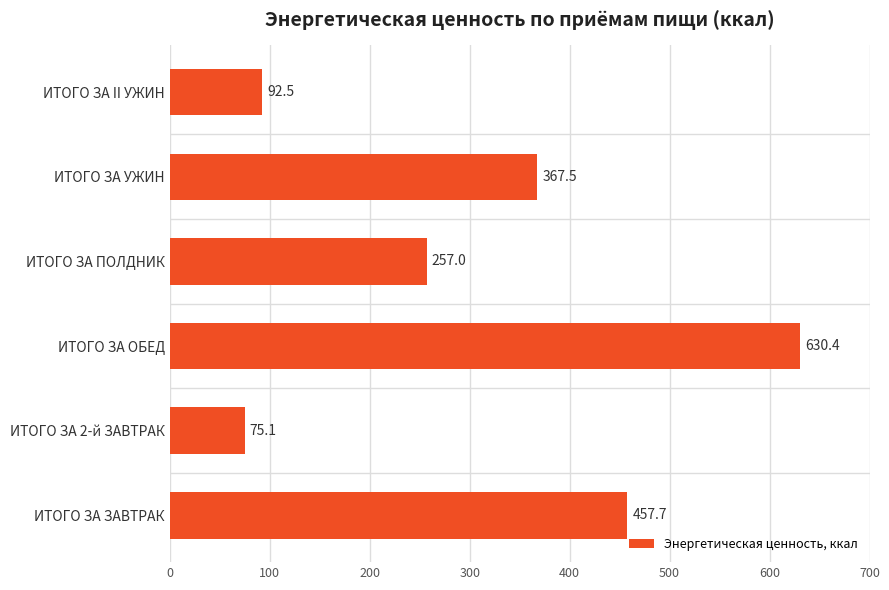

Approximately how many times larger is the value at ИТОГО ЗА ПОЛДНИК compared to ИТОГО ЗА 2-й ЗАВТРАК?

3.4